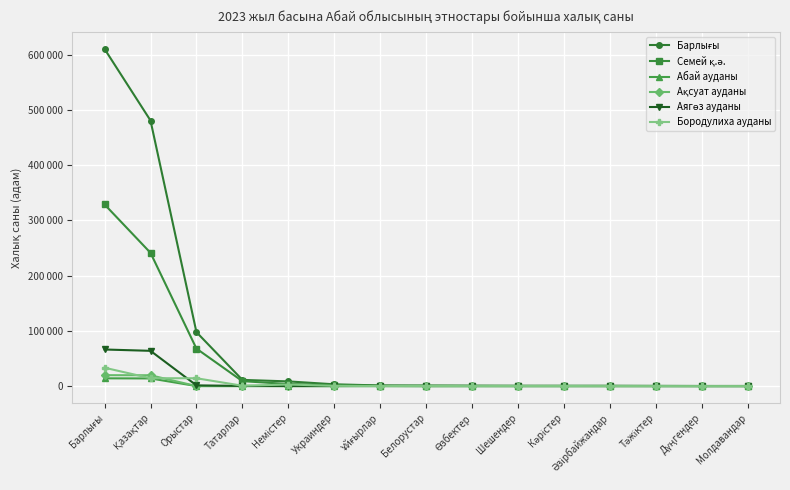

Reading left to right, transcribe all the data shown in this chart.

Барлығы: Барлығы=610198	Қазақтар=480703	Орыстар=97628	Татарлар=11215	Немістер=8494	Украиндер=3237	Ұйғырлар=1113	Белорустар=925	Өзбектер=702	Шешендер=623	Кәрістер=532	Әзірбайжандар=509	Тәжіктер=326	Дүңгендер=253	Молдавандар=223
Семей қ.ә.: Барлығы=328787	Қазақтар=241222	Орыстар=67831	Татарлар=8928	Немістер=3758	Украиндер=2110	Ұйғырлар=521	Белорустар=565	Өзбектер=451	Шешендер=236	Кәрістер=347	Әзірбайжандар=341	Тәжіктер=254	Дүңгендер=67	Молдавандар=128
Абай ауданы: Барлығы=14052	Қазақтар=13854	Орыстар=54	Татарлар=25	Немістер=10	Украиндер=3	Ұйғырлар=93	Белорустар=1	Өзбектер=2	Шешендер=0	Кәрістер=0	Әзірбайжандар=6	Тәжіктер=0	Дүңгендер=0	Молдавандар=0
Ақсуат ауданы: Барлығы=19734	Қазақтар=19620	Орыстар=14	Татарлар=13	Немістер=36	Украиндер=0	Ұйғырлар=11	Белорустар=2	Өзбектер=1	Шешендер=0	Кәрістер=0	Әзірбайжандар=0	Тәжіктер=1	Дүңгендер=6	Молдавандар=0
Аягөз ауданы: Барлығы=66240	Қазақтар=63821	Орыстар=1306	Татарлар=351	Немістер=128	Украиндер=69	Ұйғырлар=203	Белорустар=16	Өзбектер=94	Шешендер=21	Кәрістер=18	Әзірбайжандар=38	Тәжіктер=11	Дүңгендер=52	Молдавандар=6
Бородулиха ауданы: Барлығы=33239	Қазақтар=14252	Орыстар=14185	Татарлар=652	Немістер=2858	Украиндер=411	Ұйғырлар=27	Белорустар=184	Өзбектер=27	Шешендер=137	Кәрістер=88	Әзірбайжандар=53	Тәжіктер=18	Дүңгендер=1	Молдавандар=32